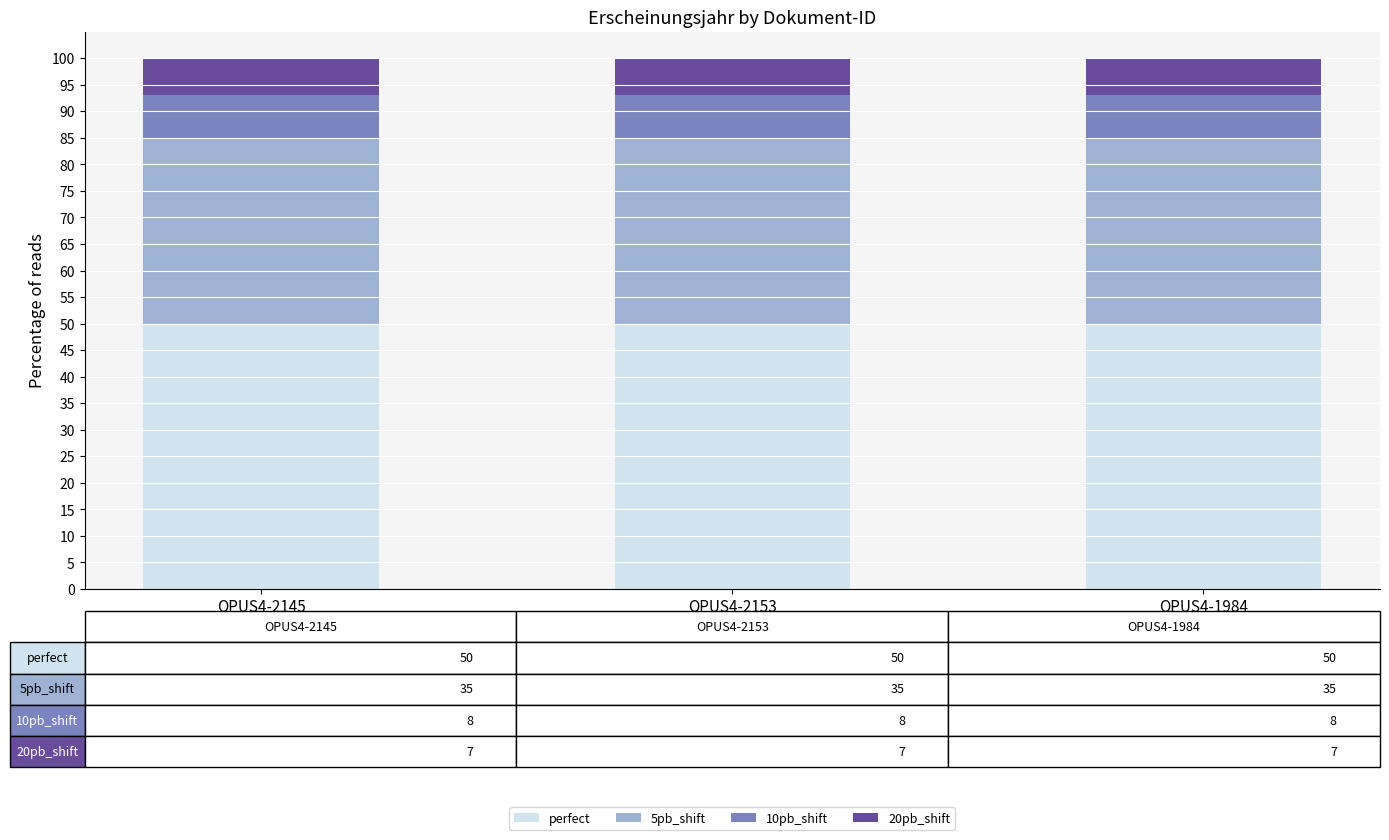

What is the total value across all series at OPUS4-2145?

100